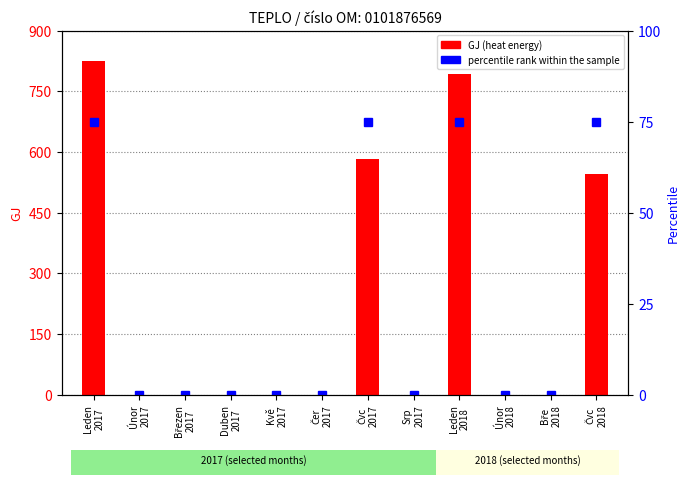

Between Čvc
2017 and Únor
2018, which series saw the biggest shift?

GJ (heat)